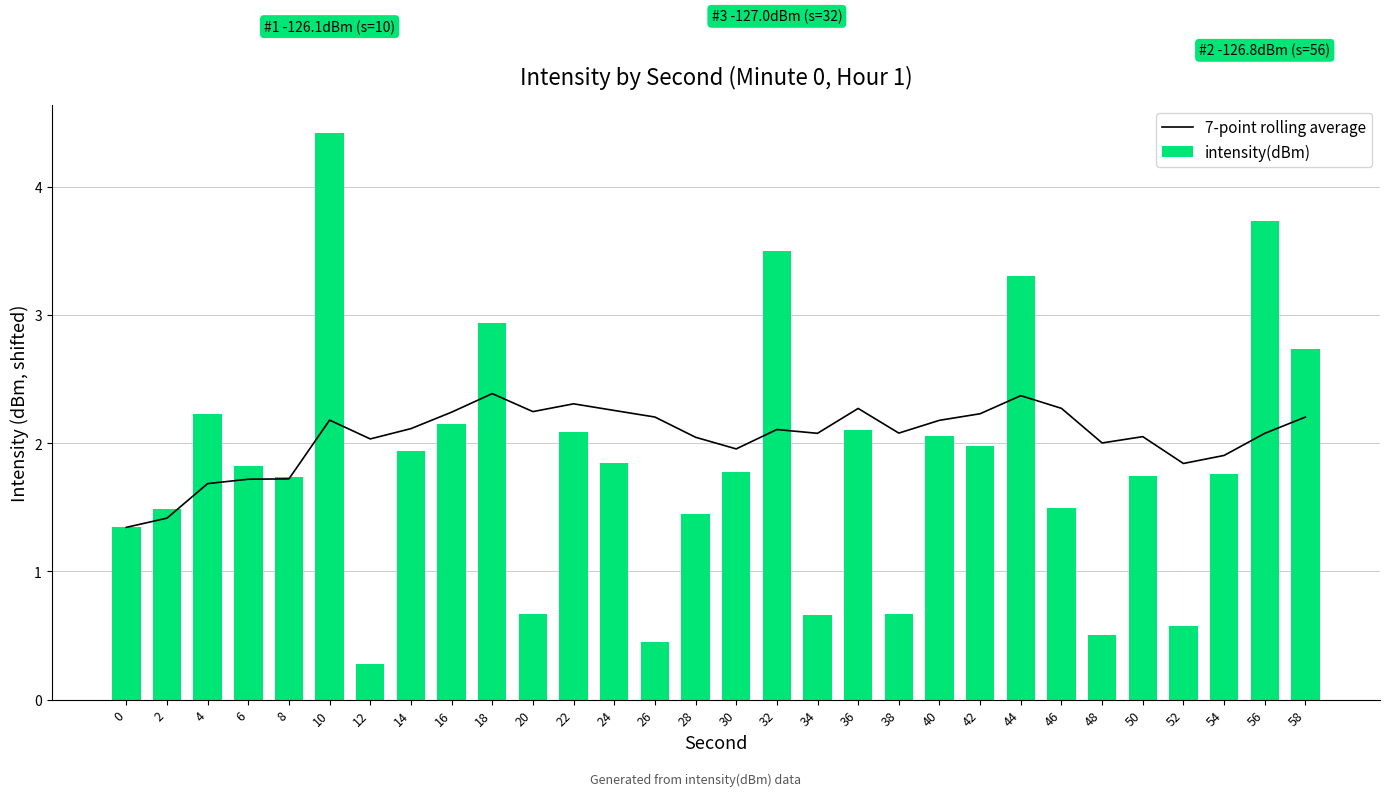

Which series has the largest total across all categories?

7-point rolling average